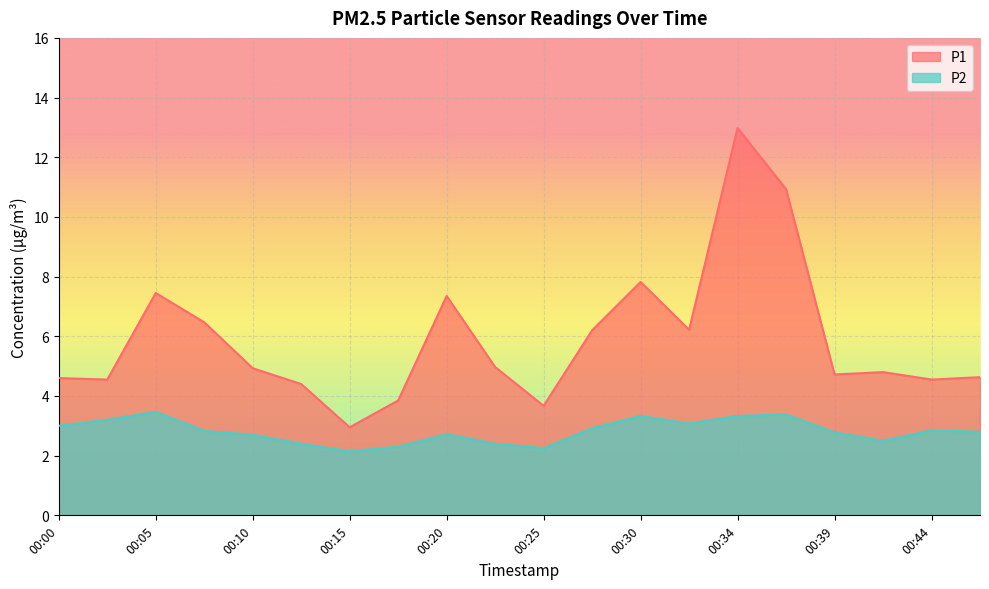

What is the sum of all P1 values?

118.0